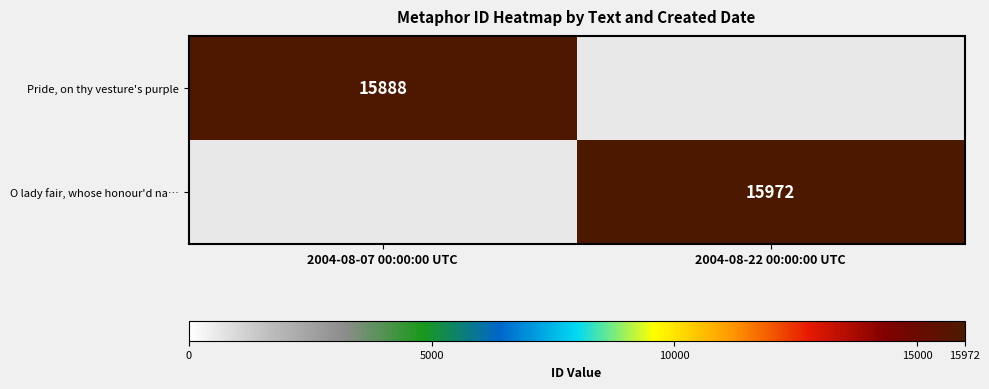

True or false: O lady fair, whose honour'd na… has a value of 15972 at 2004-08-22 00:00:00 UTC.

True